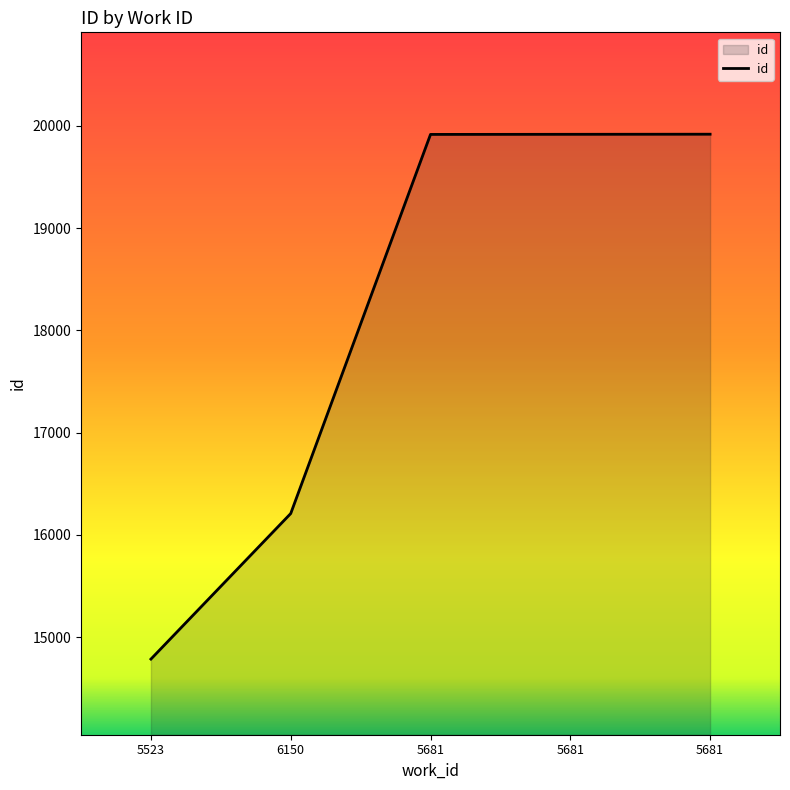

Reading left to right, transcribe all the data shown in this chart.

14786	16209	19915	19916	19917